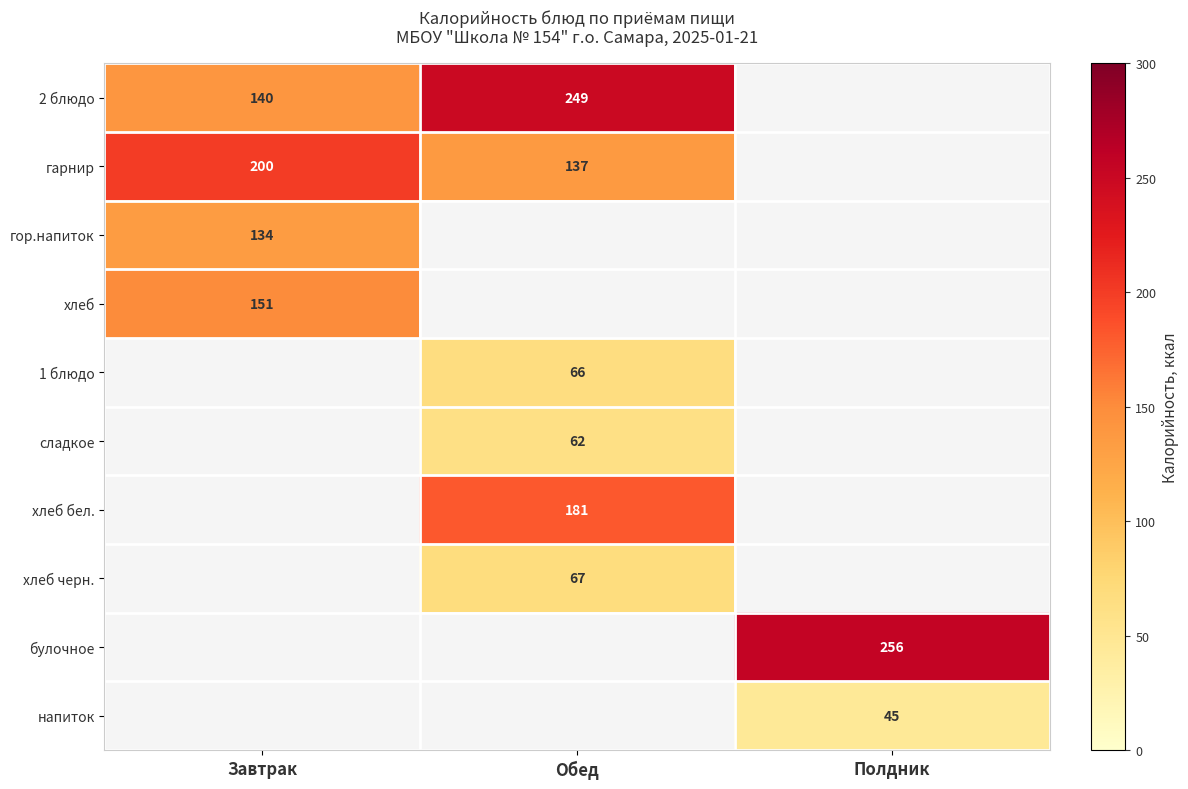

True or false: 2 блюдо has a value of 140 at Завтрак.

True